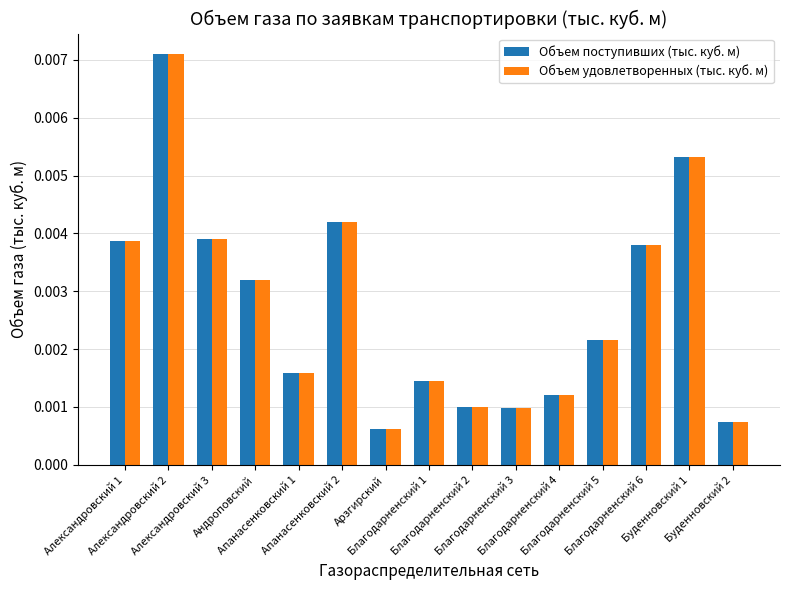

What is the label of the 11th bar from the left?

Благодарненский 4